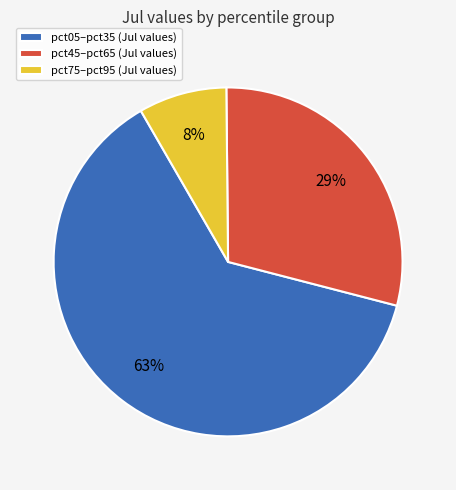

Count the number of slices in the pie.

3